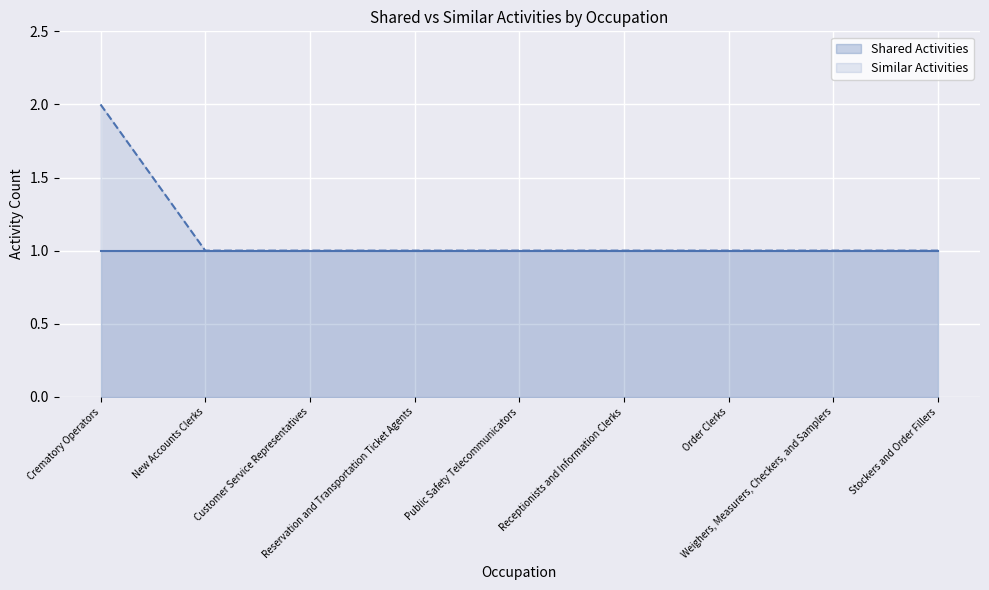

True or false: the data shows 2 at Weighers, Measurers, Checkers, and Samplers.

False